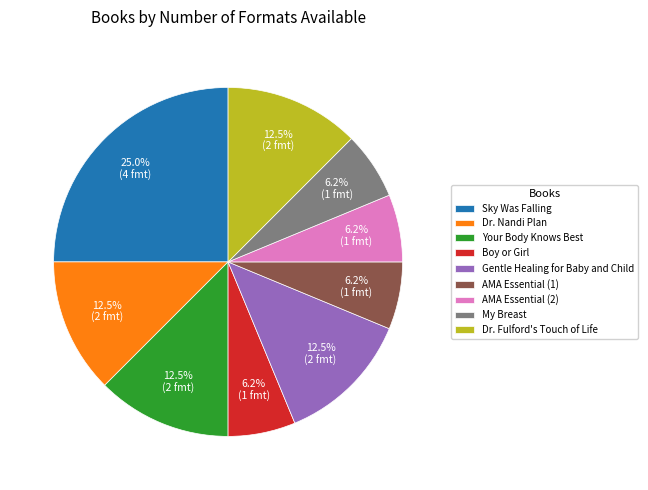

To the nearest percent, what is the difference between the largest and smallest slice percentages?

19%